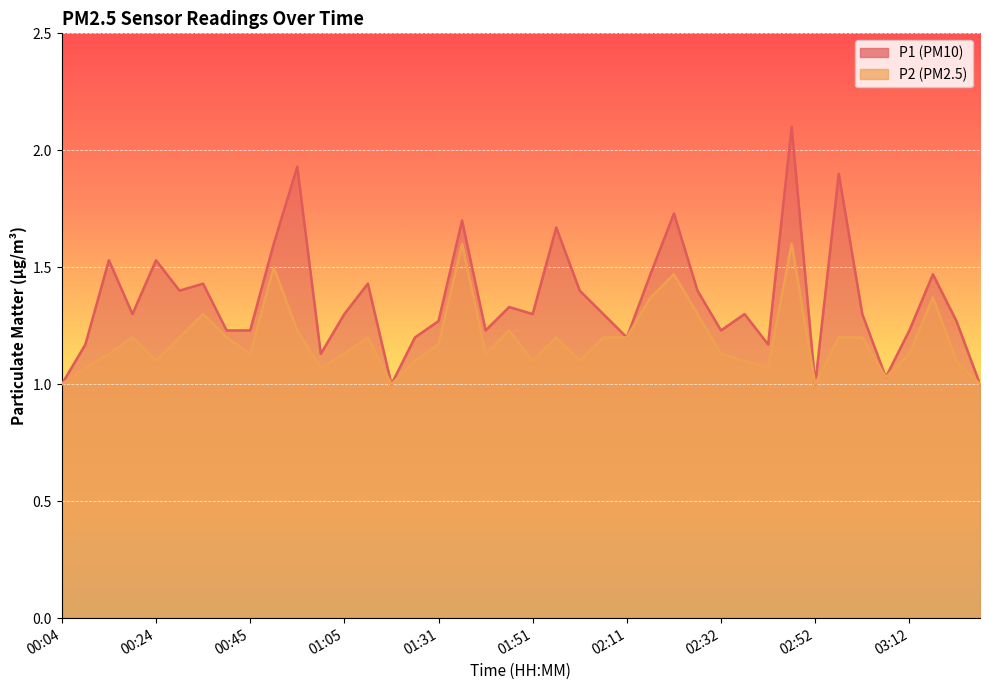

True or false: P1 and P2 cross at least once.

False